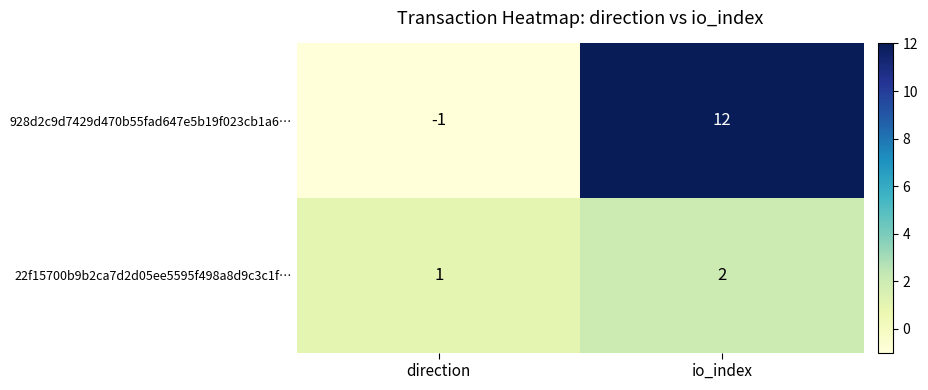

At direction, list the series in order from largest to smallest.

22f15700b9b2ca7d2d05ee5595f498a8d9c3c1f…, 928d2c9d7429d470b55fad647e5b19f023cb1a6…